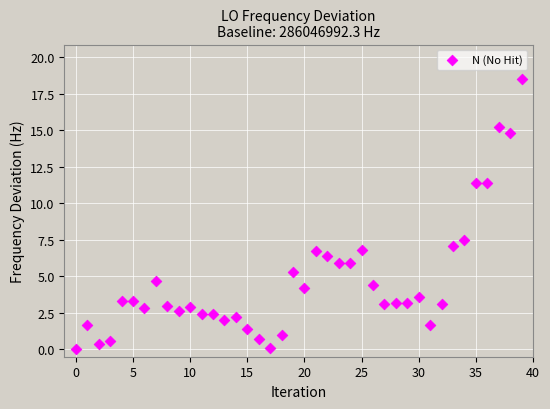

What Y value in the scatter plot is closest to 9?

7.5